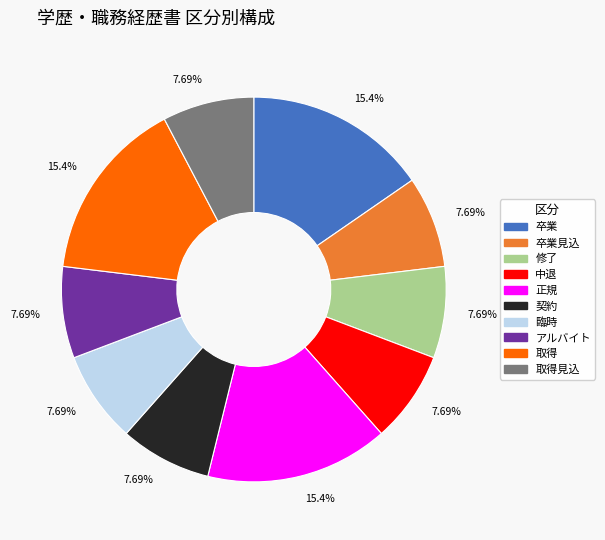

How many segments does this pie chart have?

10